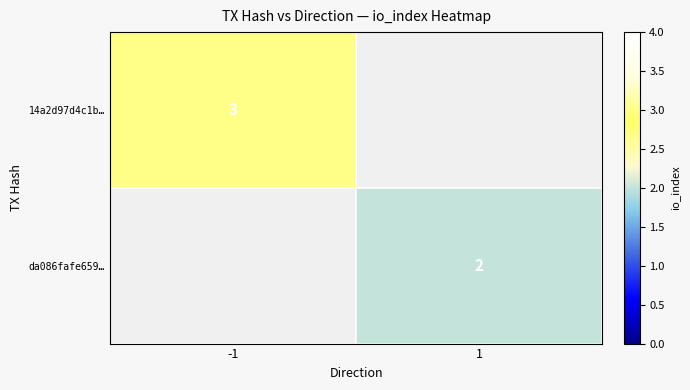

True or false: da086fafe659… has a value of 3 at 1.

False